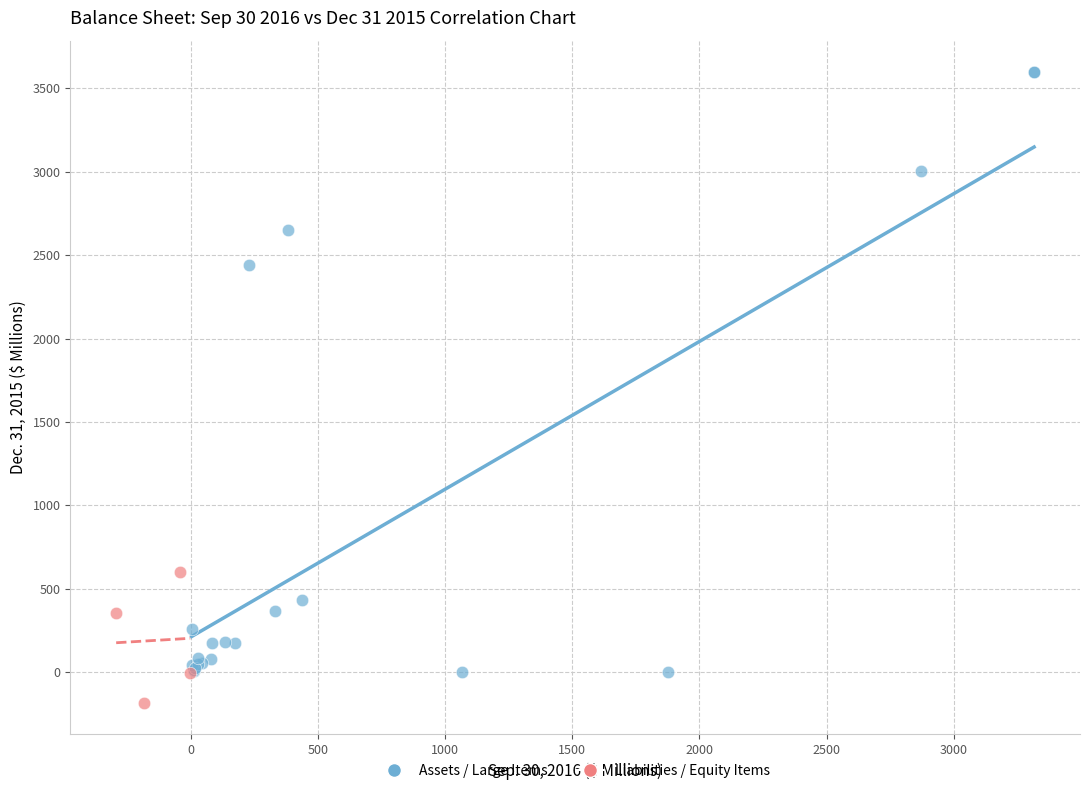

Which series has the widest spread of Y values?

Assets / Large Items